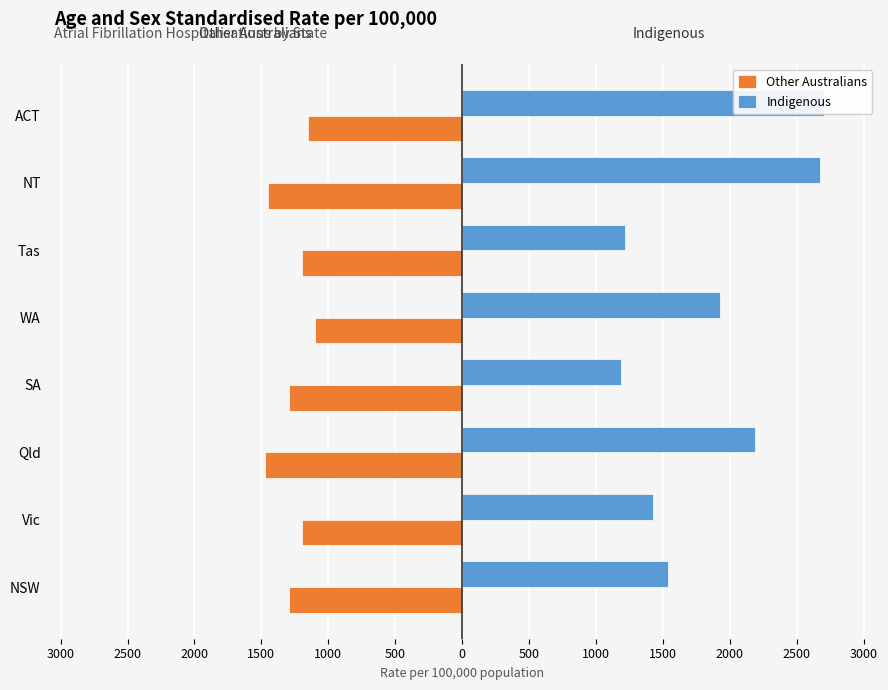

What is the greatest value displayed?

2707